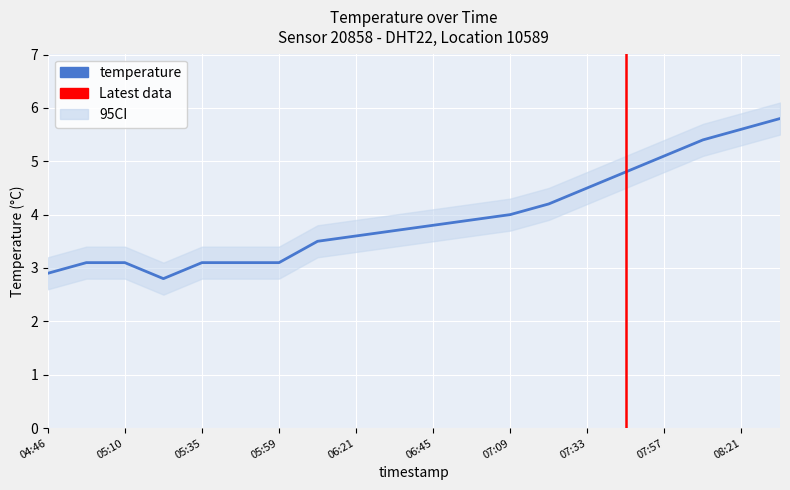

The temp_upper series shows 6.2 at 06:45. True or false?

False